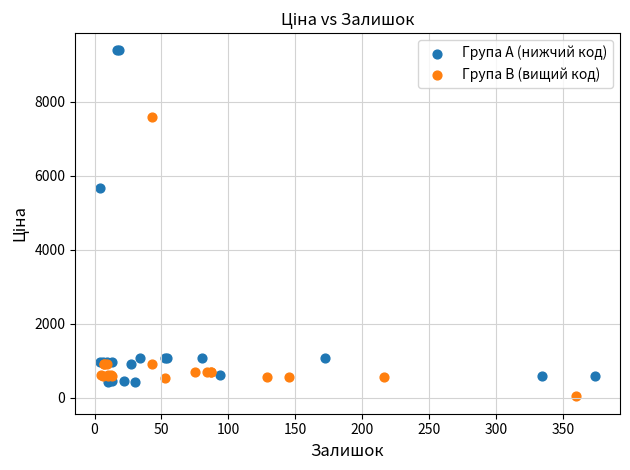

Which series has the widest spread of Y values?

Група A (нижчий код)